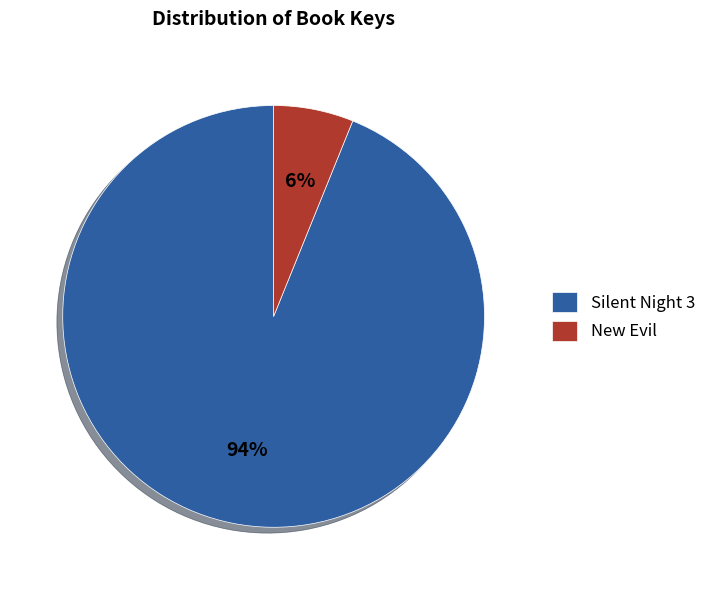

To the nearest percent, what is the difference between the New Evil and Silent Night 3 slice percentages?

88%